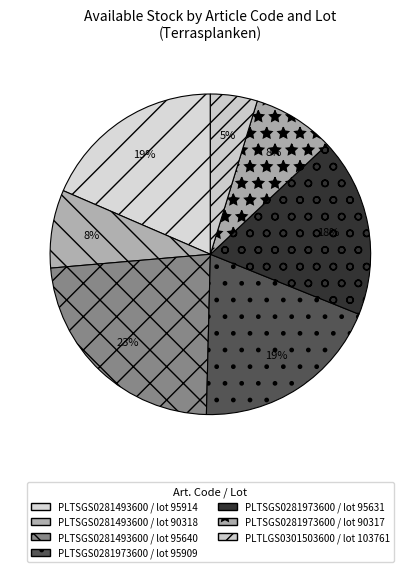

To the nearest percent, what is the average slice percentage?

14%